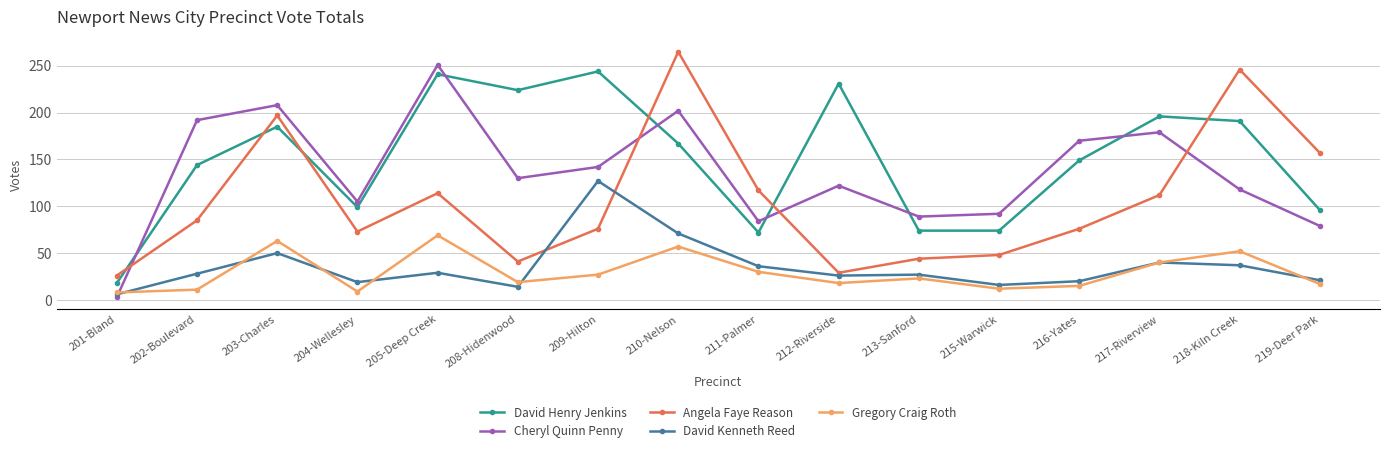

True or false: Angela Faye Reason and Gregory Craig Roth intersect in this chart.

False